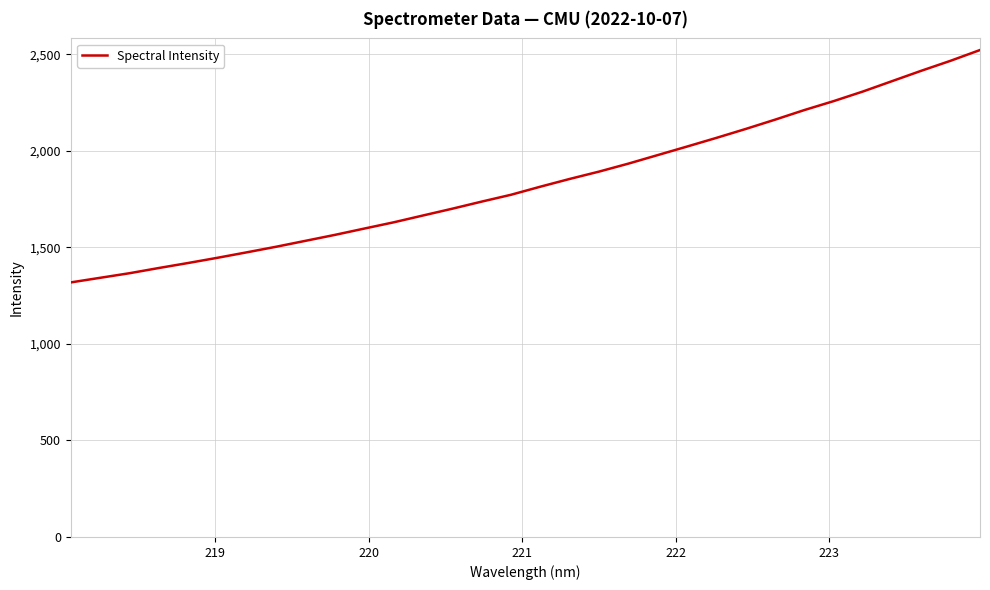

What is the smallest value displayed?

1318.9